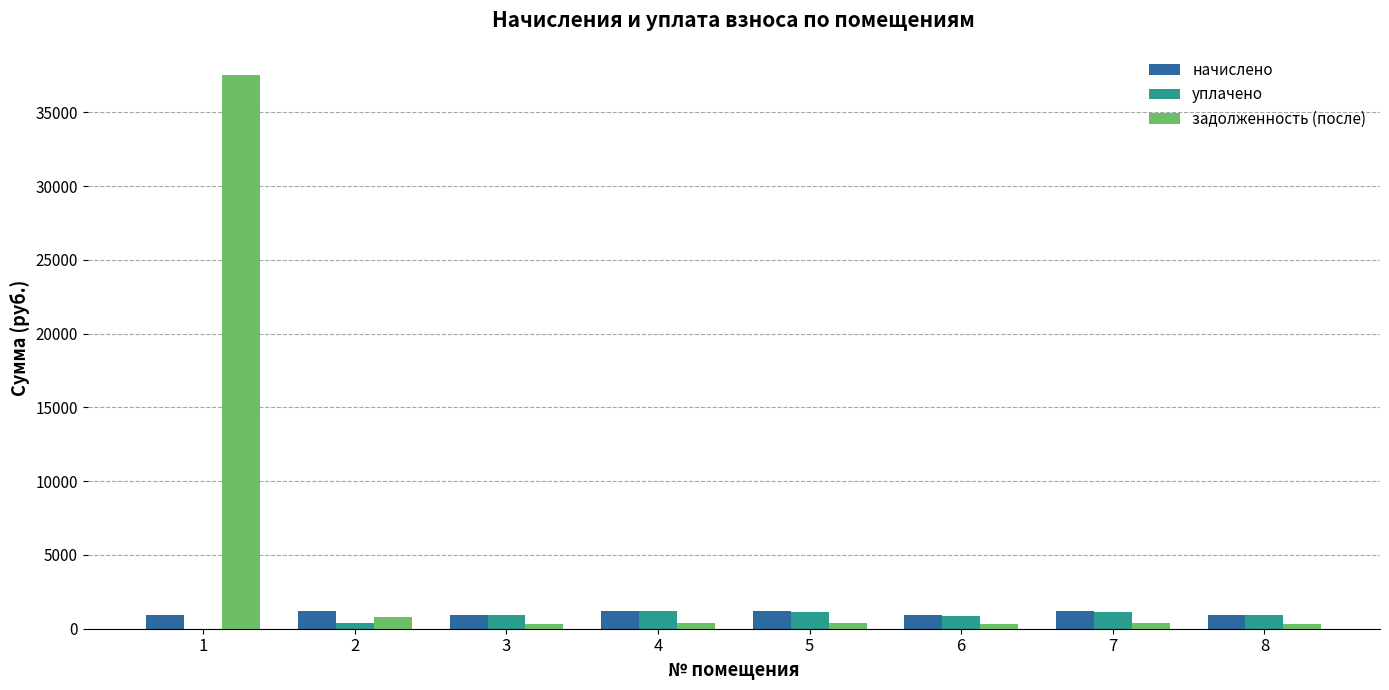

What is the highest value of the начислено series?

1222.1